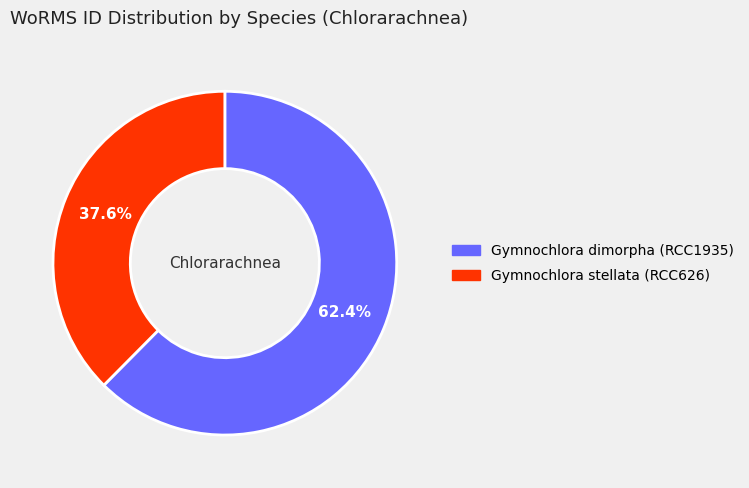

To the nearest percent, what is the combined percentage of Gymnochlora stellata (RCC626) and Gymnochlora dimorpha (RCC1935)?

100%